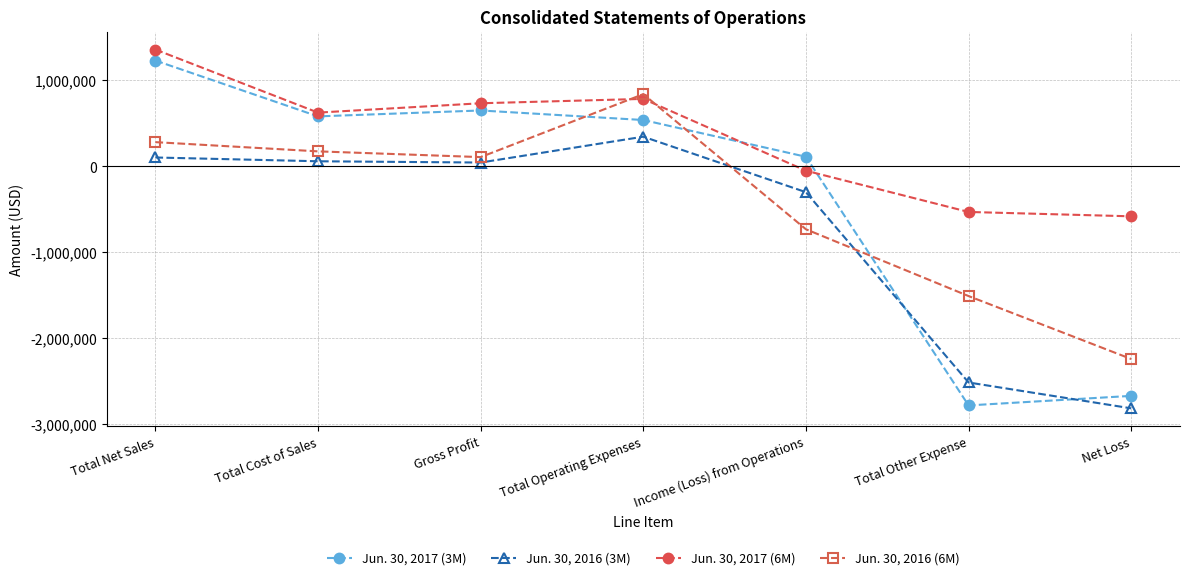

What is the smallest value displayed?

-2817429